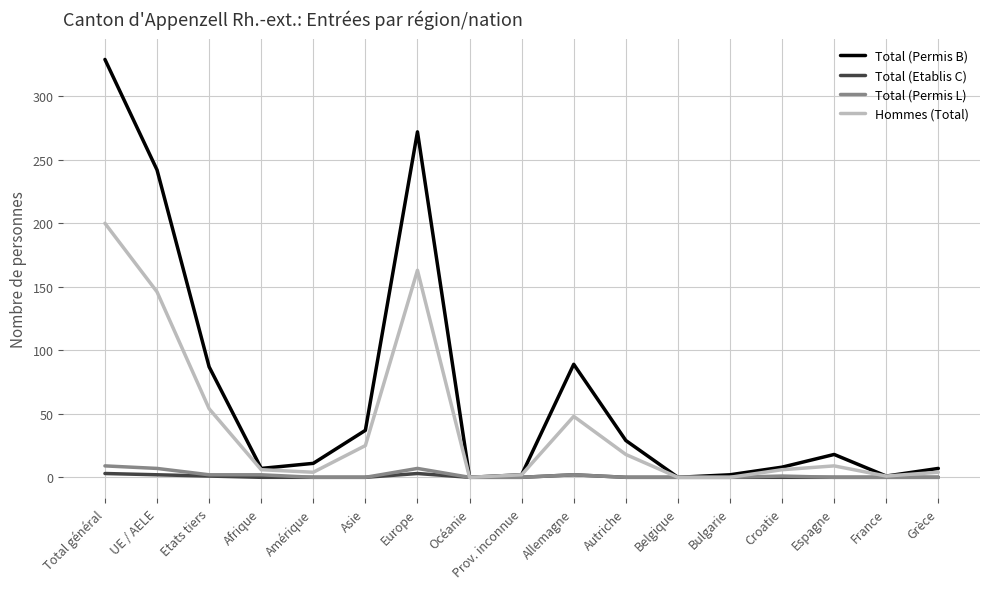

The Total (Permis B) series shows 412 at UE / AELE. True or false?

False